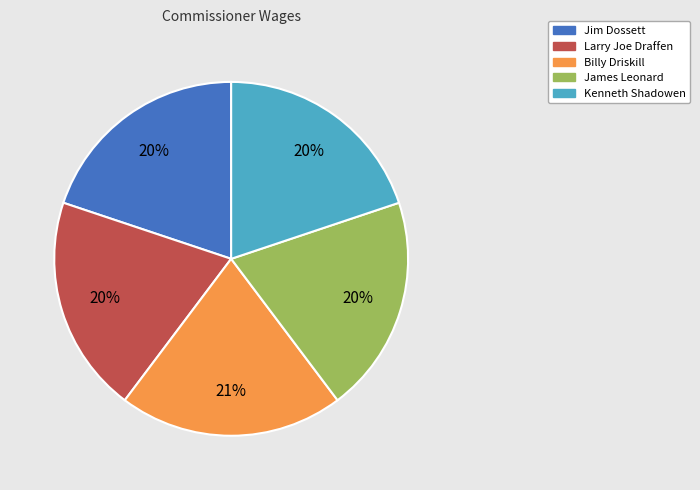

To the nearest percent, what is the average slice percentage?

20%